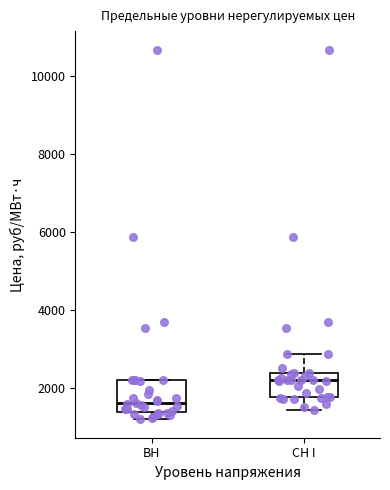

Which box has the highest median line?

СН I